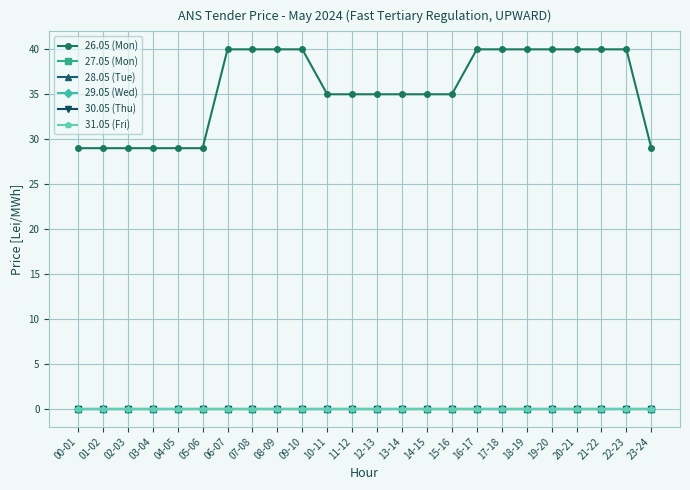

Is this an area chart (filled region under the line)?

No